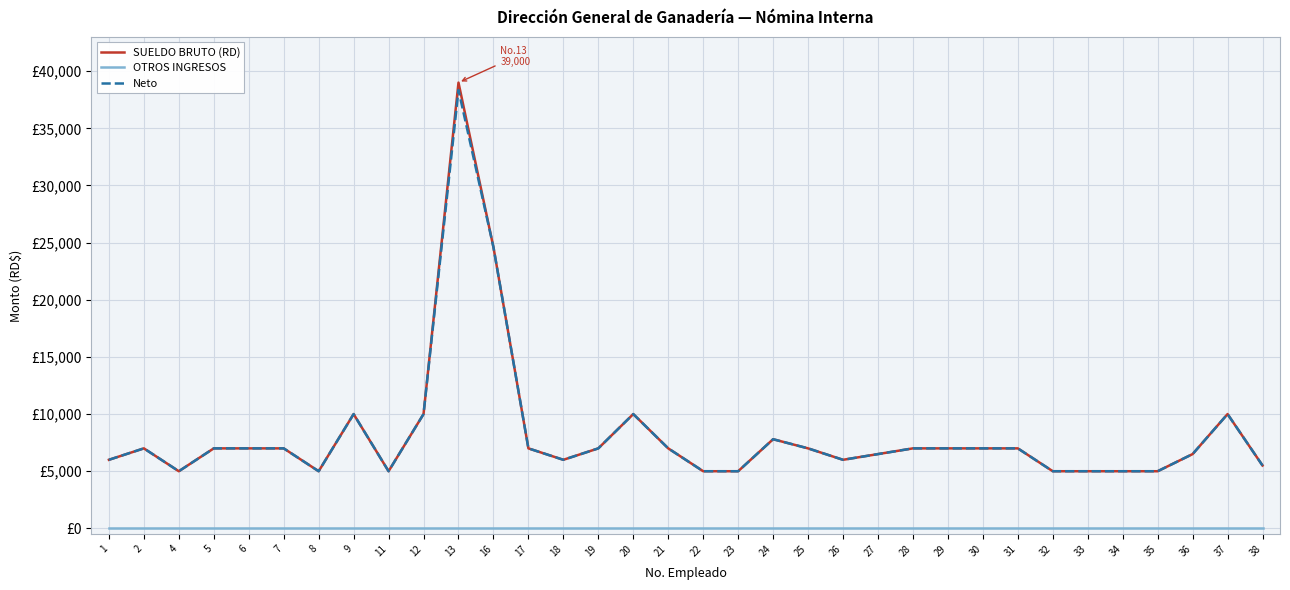

What are all the series names shown in the legend?

SUELDO BRUTO (RD), OTROS INGRESOS, Neto